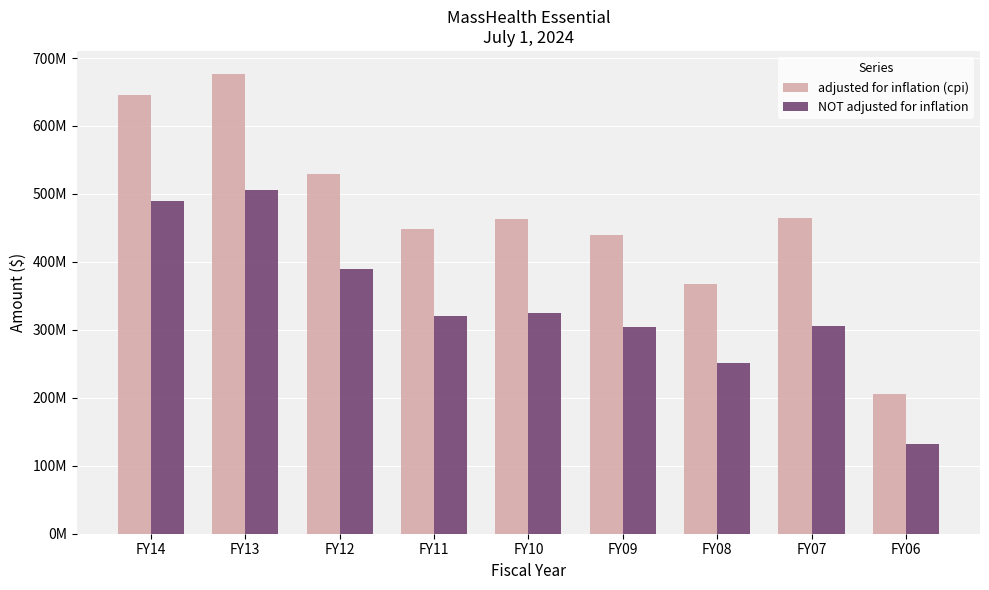

Reading left to right, what are all the values shown in this chart?

adjusted for inflation (cpi): 645003054	676594086	529946478	448397712	463113439	439059108	368089758	463908862	205530384
NOT adjusted for inflation: 489878244	505998456	389757408	320372298	324450150	304600000	251837625	306041312	132154120